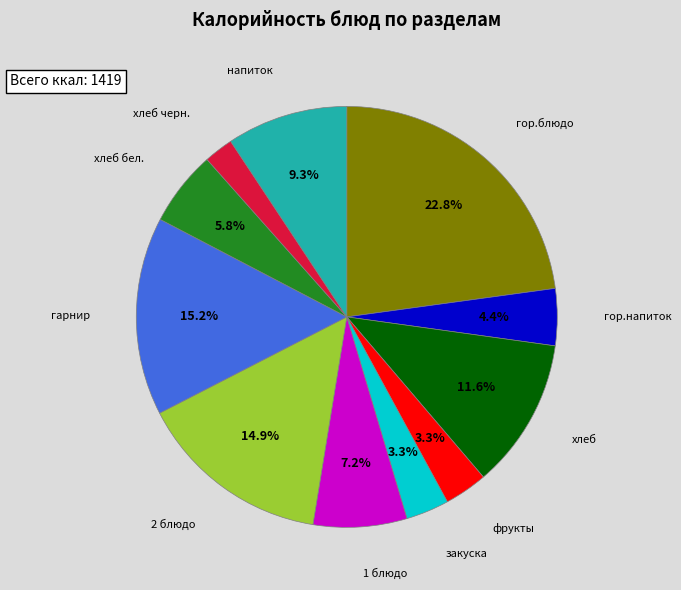

Does any single category account for the majority?

No